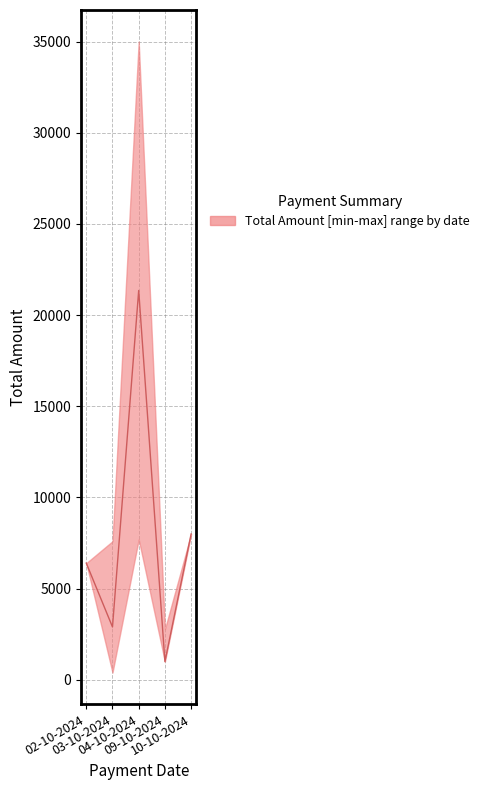

Which label corresponds to the smallest value in the chart?

03-10-2024